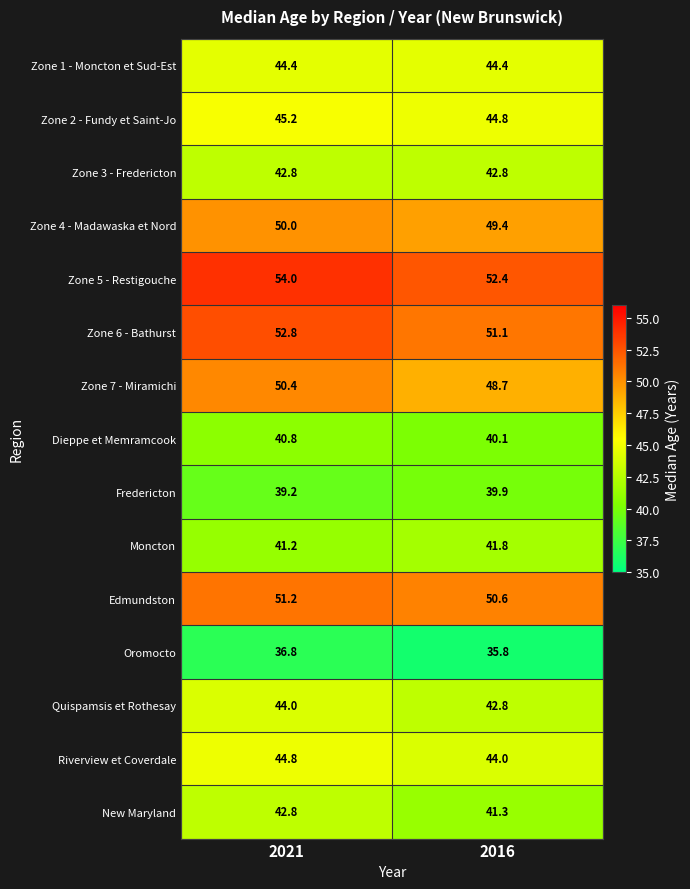

What is the total value across all series at 2016?

669.9